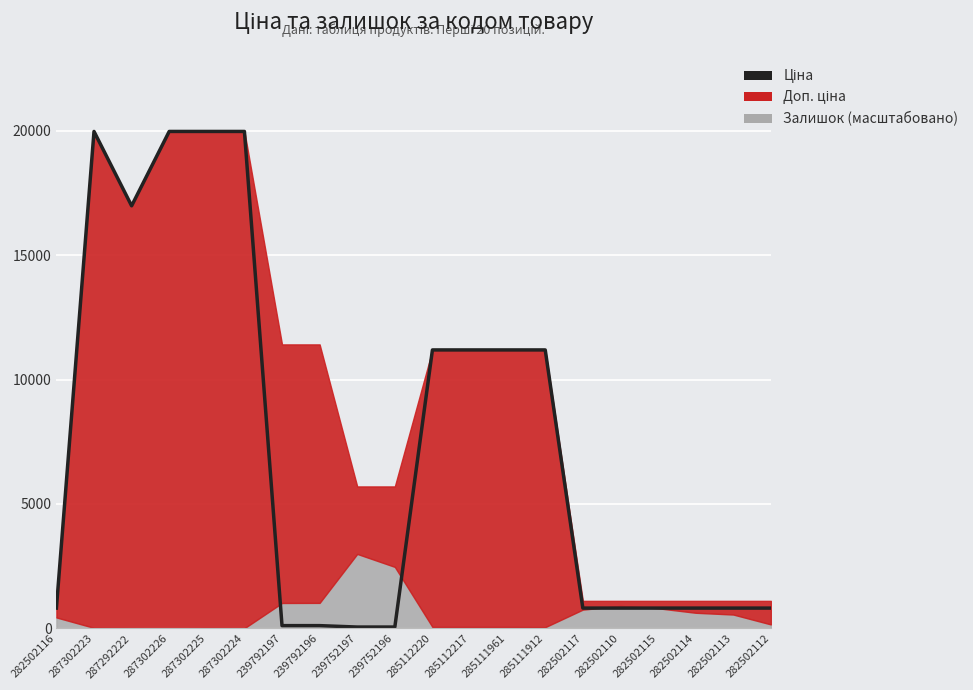

How many interior local peaks (higher than both neighbors) does the data have?

1